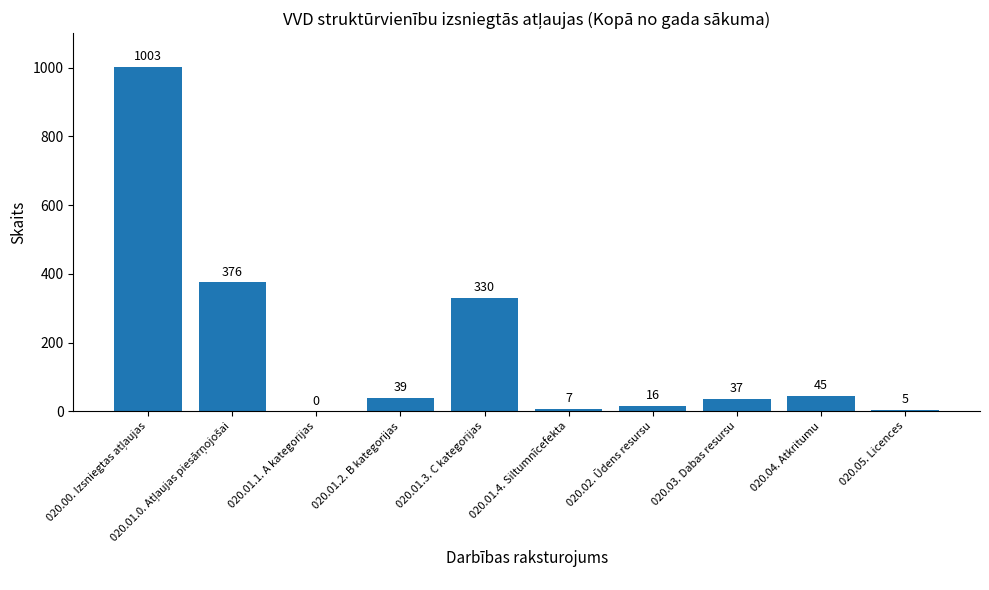

What is the maximum value shown in the chart?

1003